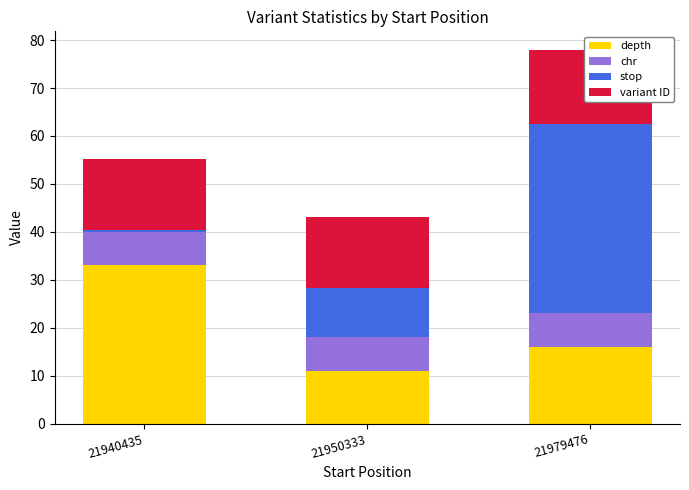

What is the difference between the highest and lowest values at 21940435?

32.6